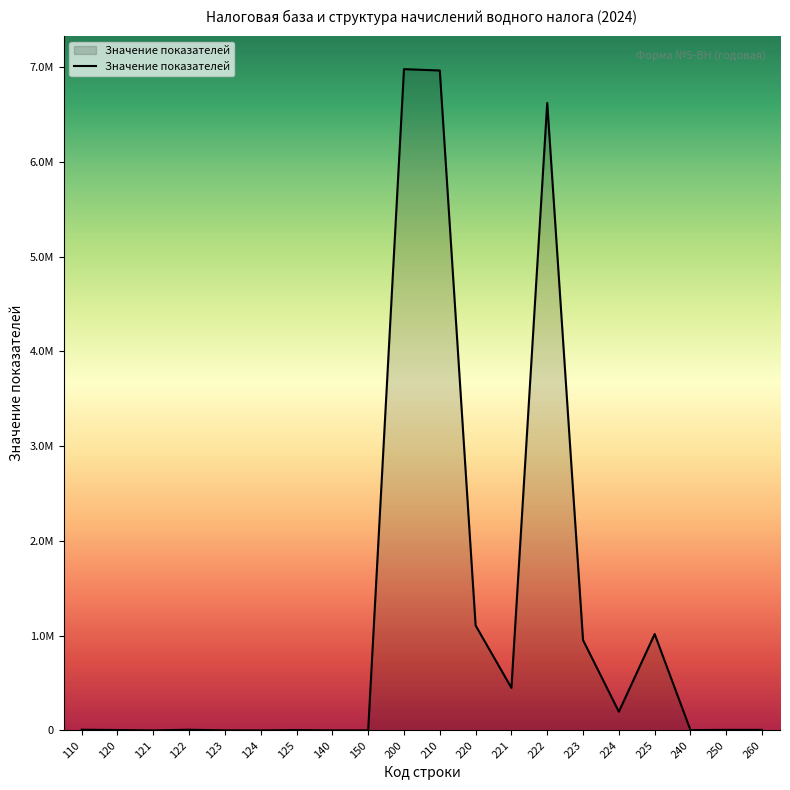

Which category has the highest value across all series?

200